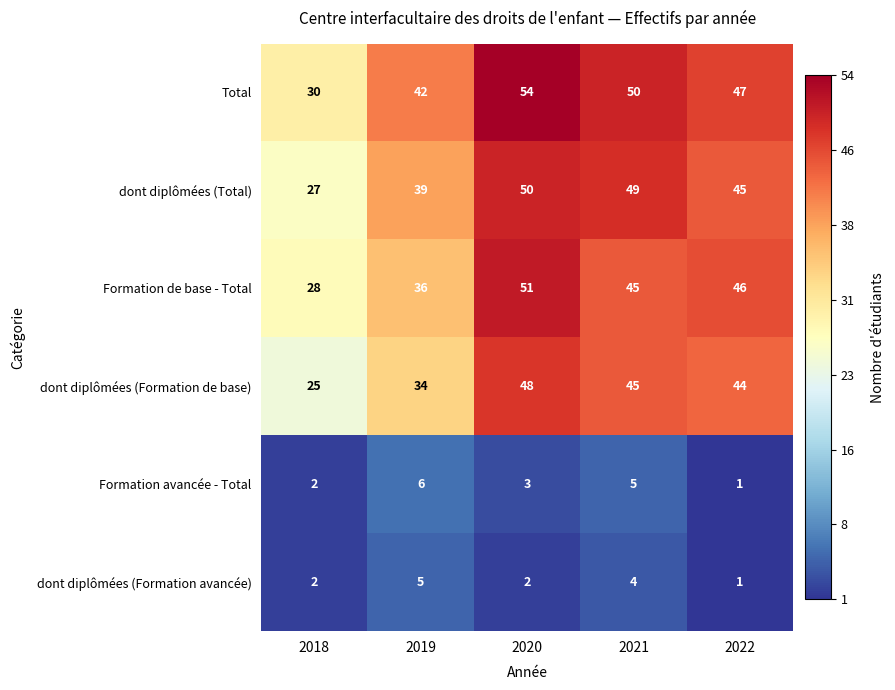

Reading left to right, what are all the values shown in this chart?

Total: 30	42	54	50	47
dont diplômées (Total): 27	39	50	49	45
Formation de base - Total: 28	36	51	45	46
dont diplômées (Formation de base): 25	34	48	45	44
Formation avancée - Total: 2	6	3	5	1
dont diplômées (Formation avancée): 2	5	2	4	1